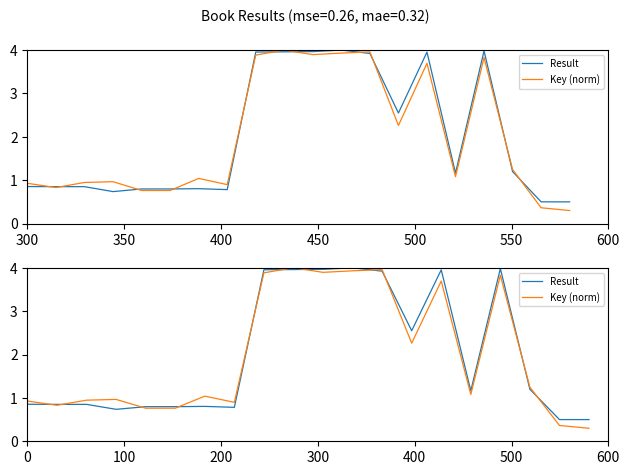

How many categories are shown in the chart?

20